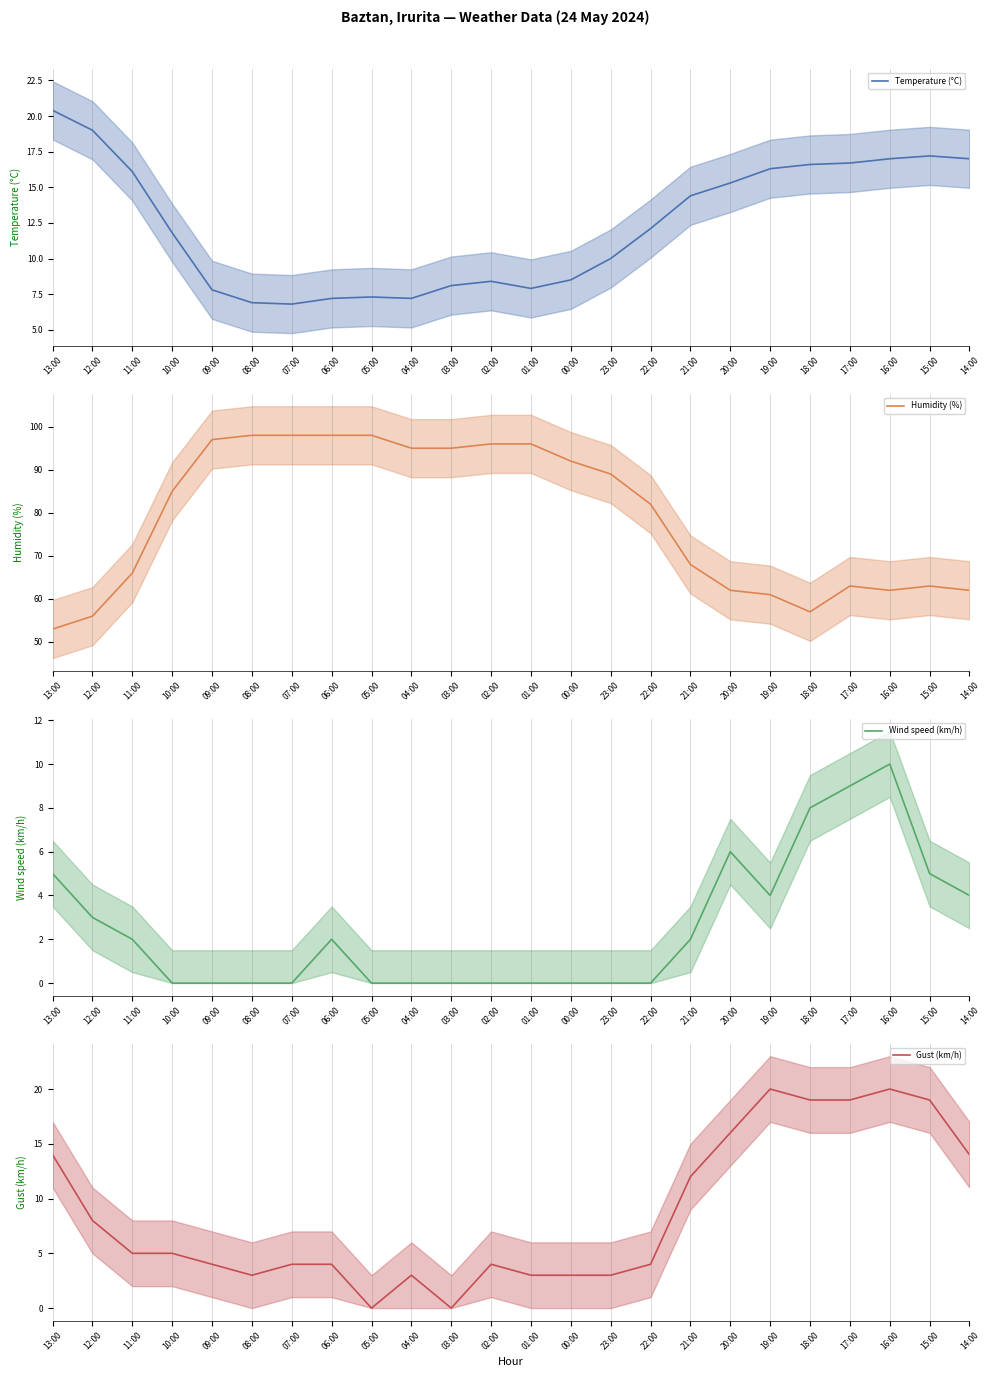

In Temperature (°C), how many points are lower than both neighbors (excluding endpoints)?

3